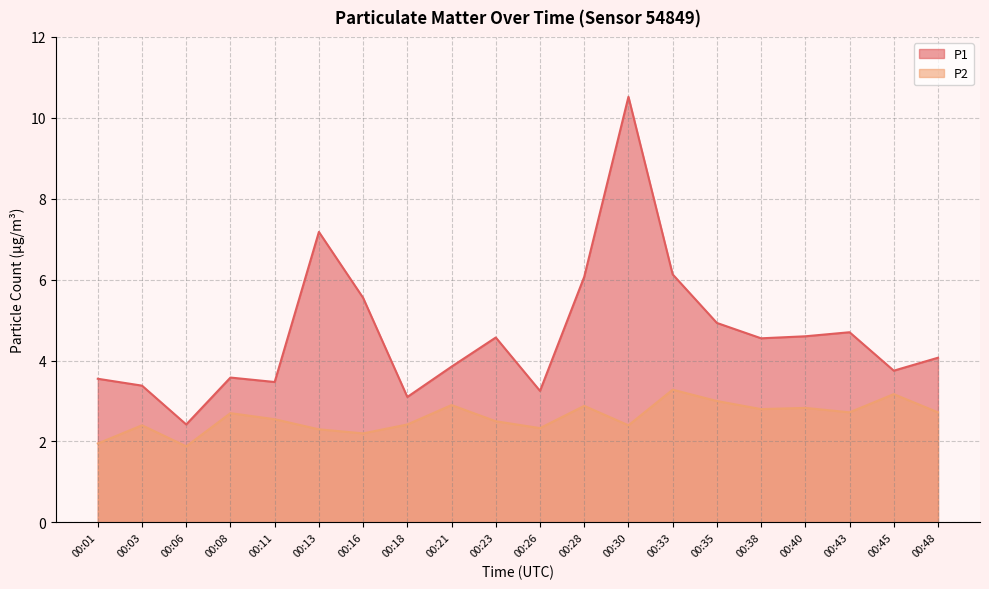

Reading left to right, what are all the values shown in this chart?

P1: 00:01=3.5	00:03=3.4	00:06=2.4	00:08=3.6	00:11=3.5	00:13=7.2	00:16=5.5	00:18=3.1	00:21=3.9	00:23=4.6	00:26=3.2	00:28=6.1	00:30=10.5	00:33=6.1	00:35=4.9	00:38=4.5	00:40=4.6	00:43=4.7	00:45=3.8	00:48=4.1
P2: 00:01=1.9	00:03=2.4	00:06=1.9	00:08=2.7	00:11=2.5	00:13=2.3	00:16=2.2	00:18=2.4	00:21=2.9	00:23=2.5	00:26=2.3	00:28=2.9	00:30=2.4	00:33=3.3	00:35=3.0	00:38=2.8	00:40=2.8	00:43=2.7	00:45=3.2	00:48=2.7